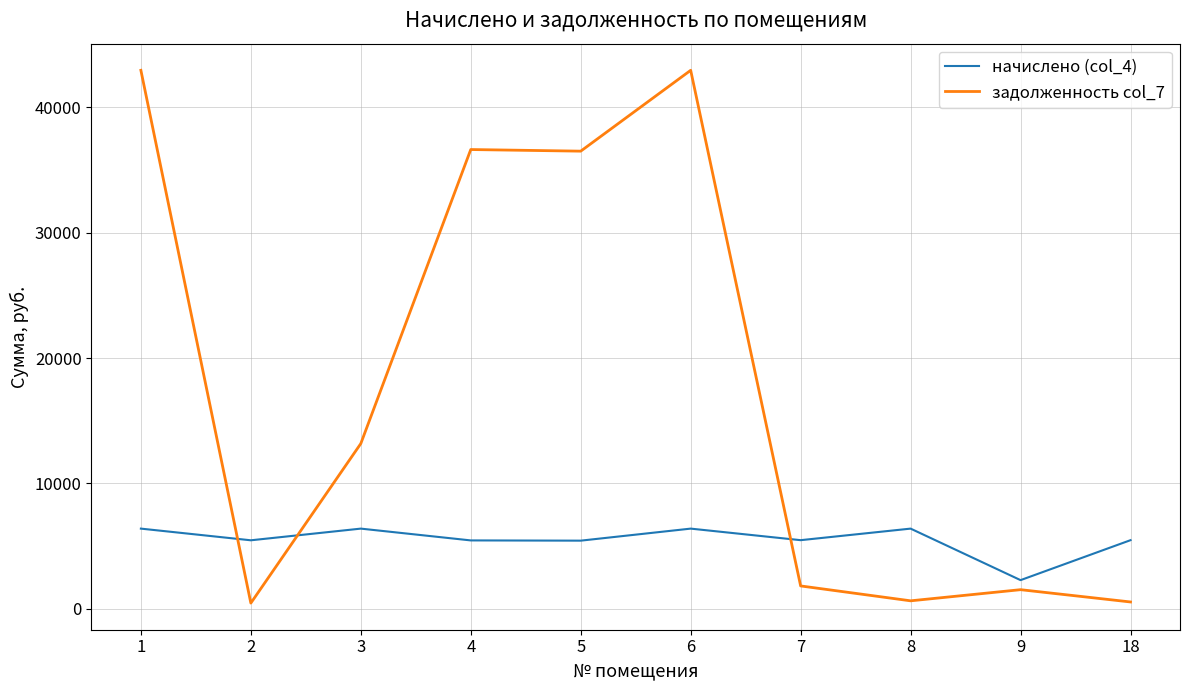

What are all the series names shown in the legend?

начислено (col_4), задолженность col_7